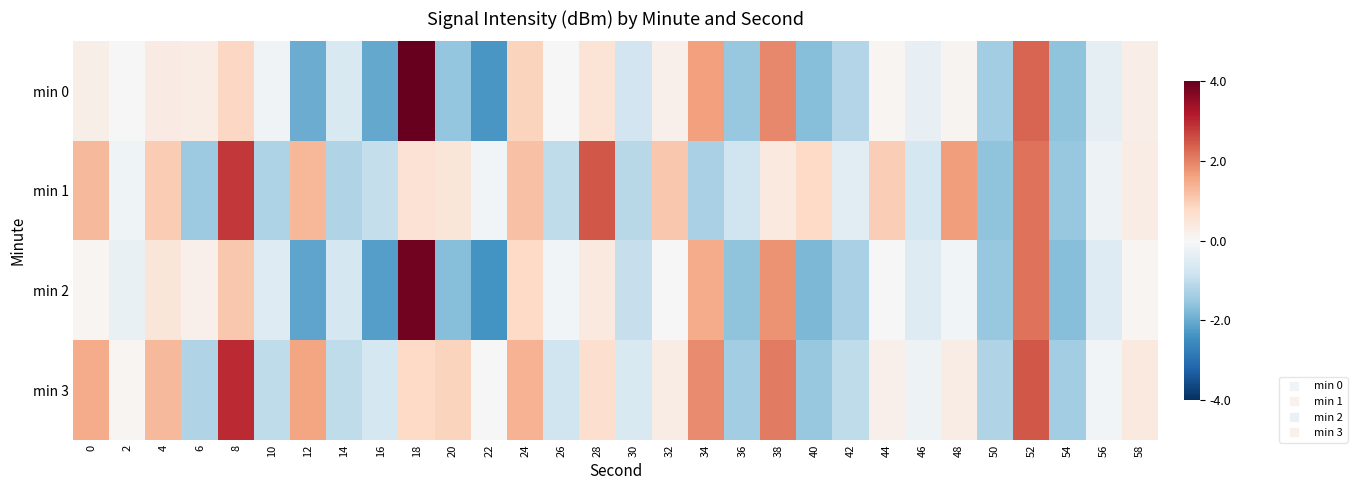

Which series has the widest spread of values?

min 0